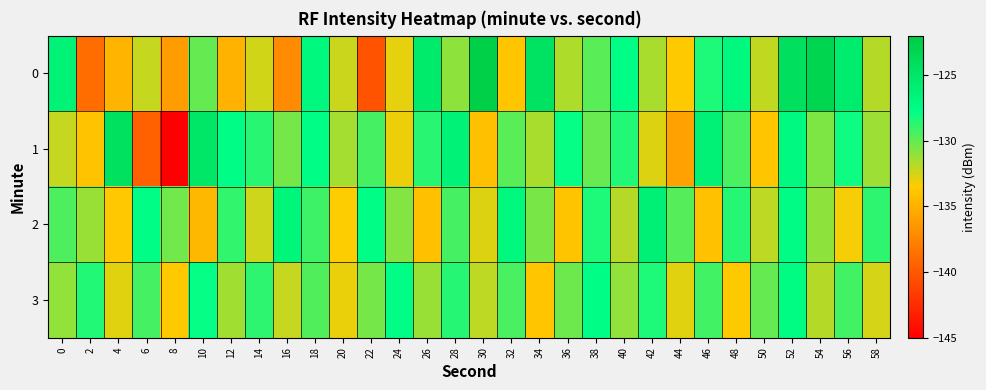

Which label corresponds to the largest value in the chart?

30